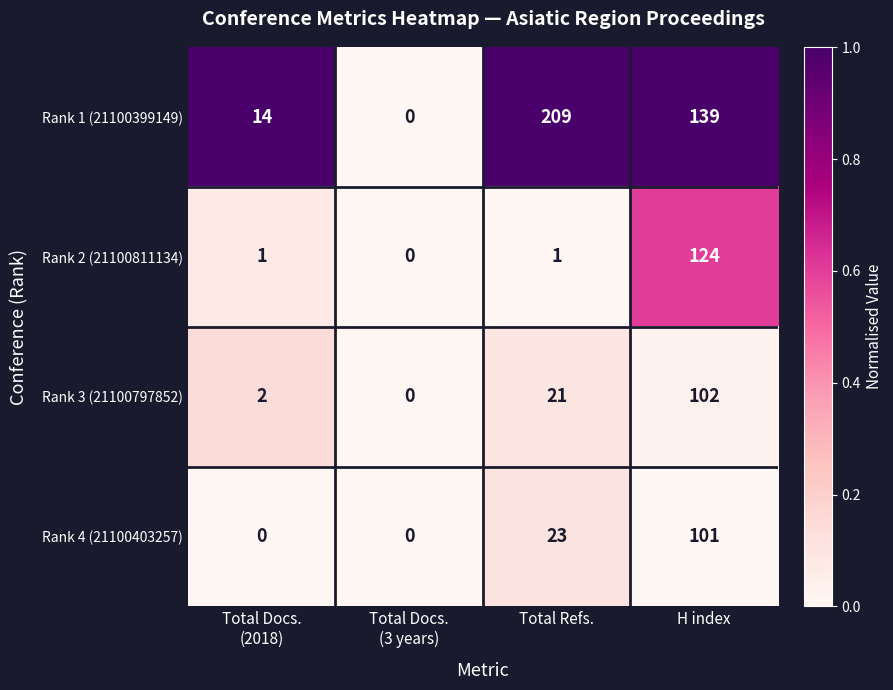

Reading right to left, extract all data points from this chart.

Rank 1 (21100399149): 139	209	0	14
Rank 2 (21100811134): 124	1	0	1
Rank 3 (21100797852): 102	21	0	2
Rank 4 (21100403257): 101	23	0	0